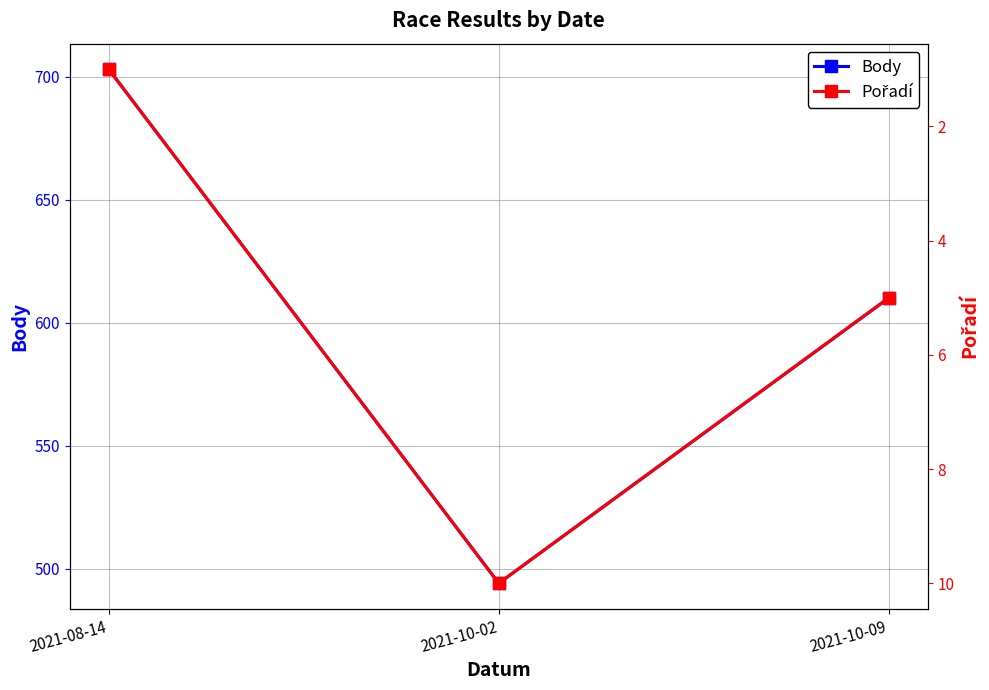

Between 2021-10-02 and 2021-10-09, which is larger?

2021-10-09